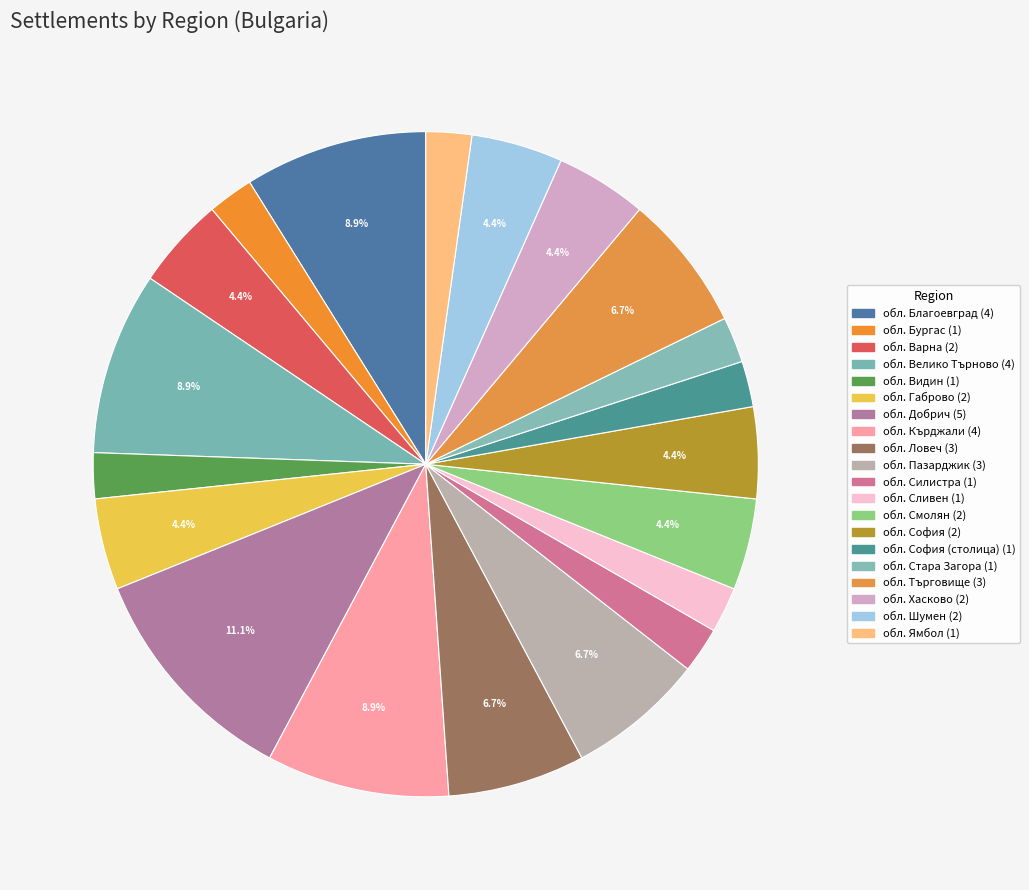

How many segments does this pie chart have?

20